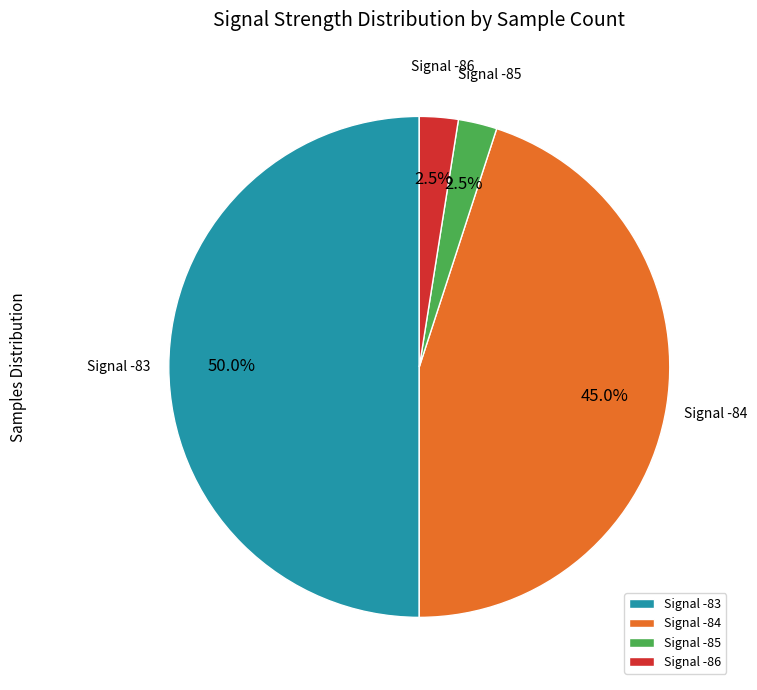

Does Signal -85 account for over 50% of the chart?

No